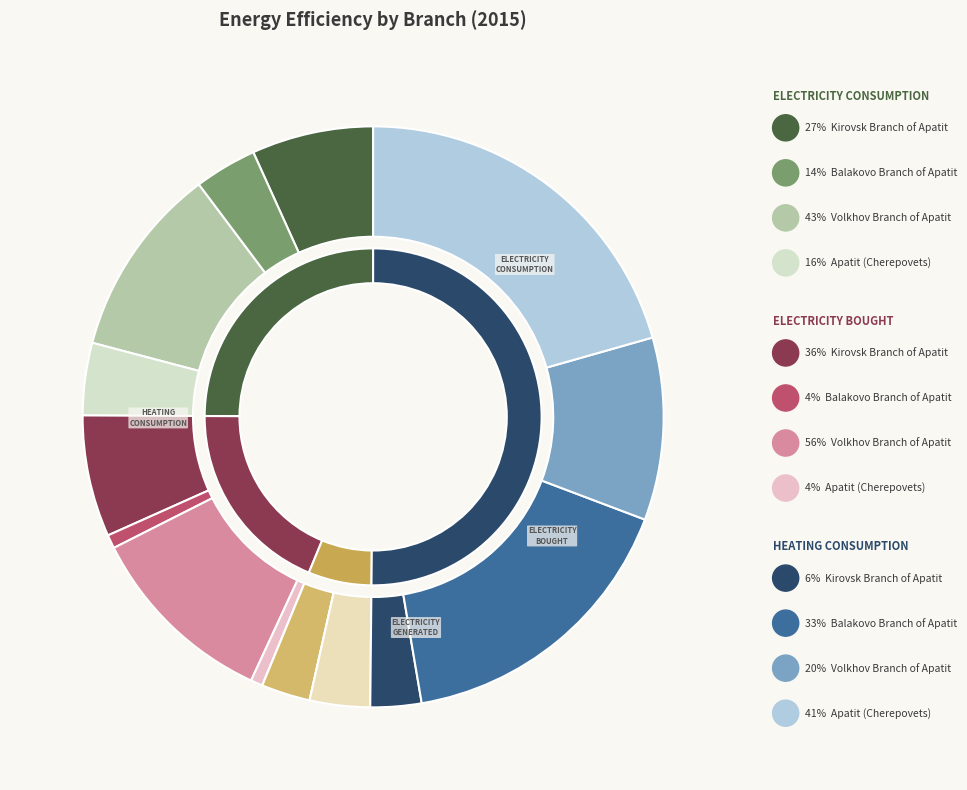

Count the number of slices in the pie.

4